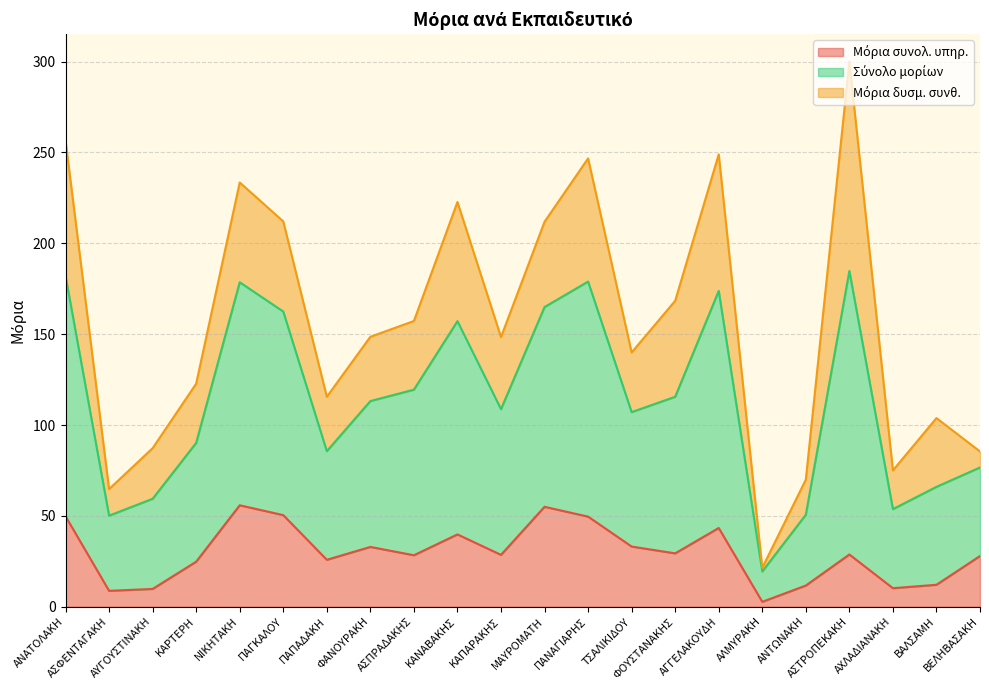

Does the chart have visible grid lines?

Yes